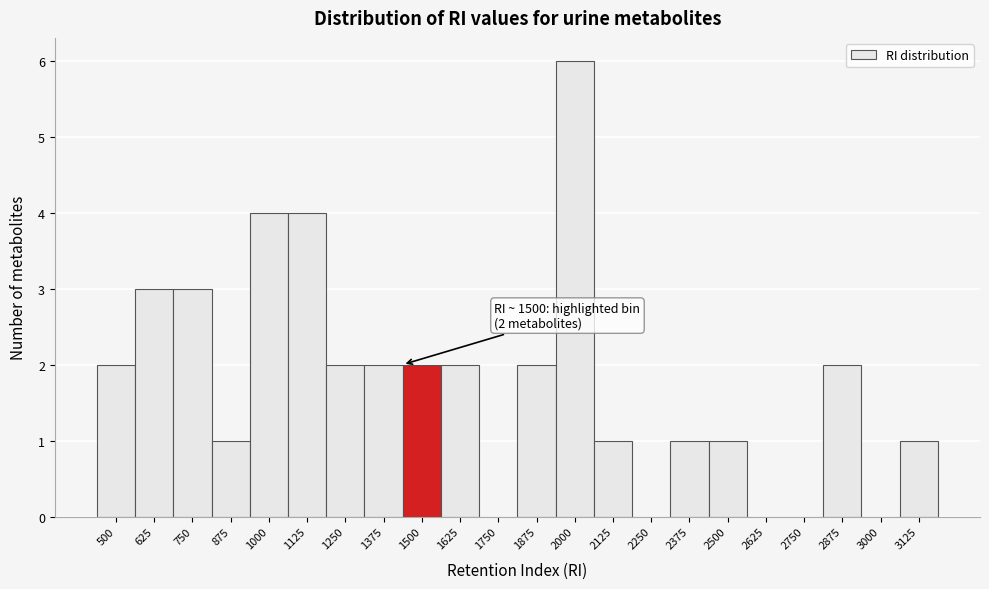

Reading left to right, list all the values displayed in this chart.

500=2	625=3	750=3	875=1	1000=4	1125=4	1250=2	1375=2	1500=2	1625=2	1750=0	1875=2	2000=6	2125=1	2250=0	2375=1	2500=1	2625=0	2750=0	2875=2	3000=0	3125=1